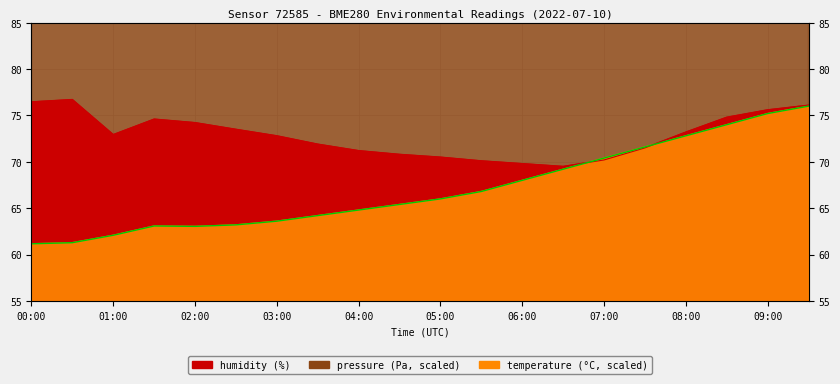

Where is the first local maximum for temperature?

01:30